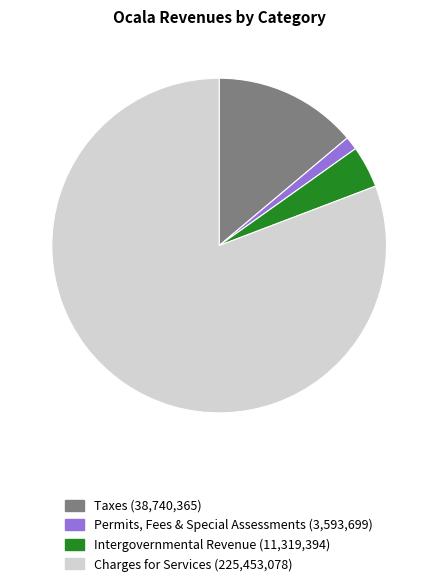

Is there any slice that represents more than half of the pie?

Yes